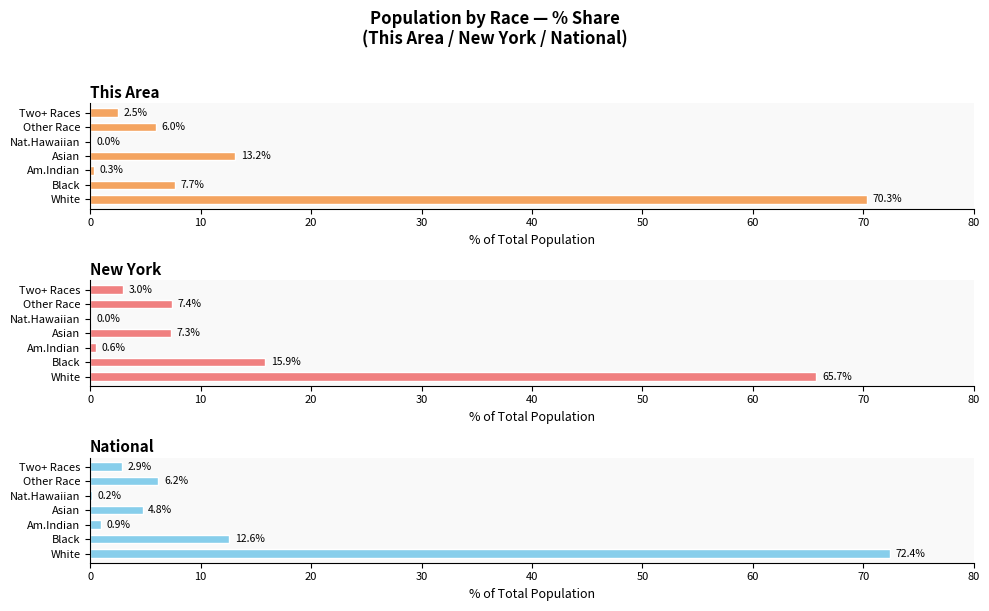

How many series are shown in this chart?

3